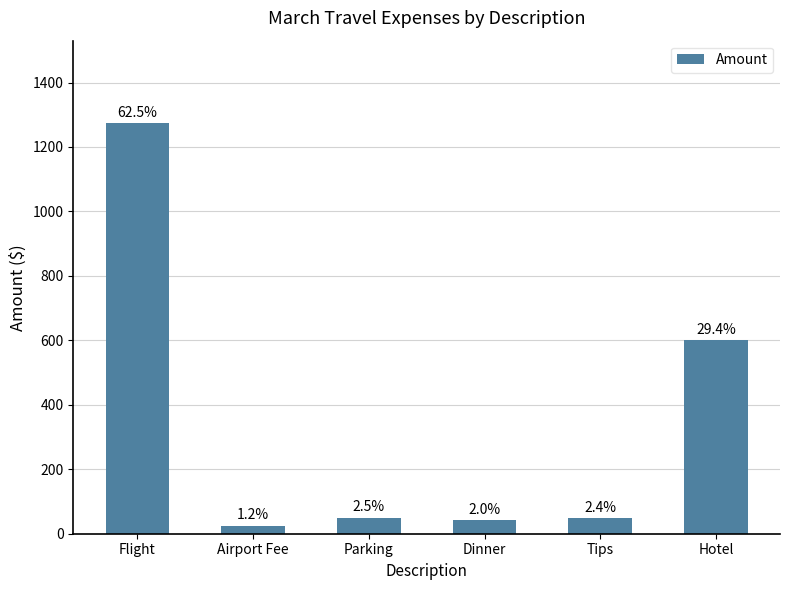

Reading left to right, transcribe all the data shown in this chart.

1274.9	25.0	50.0	41.7	48.0	600.3